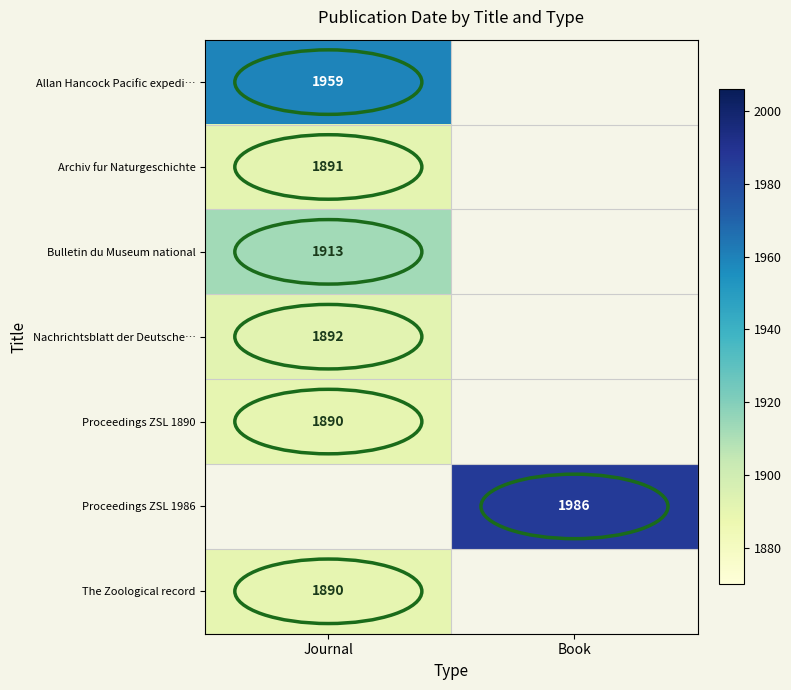

Count the number of categories in the chart.

2